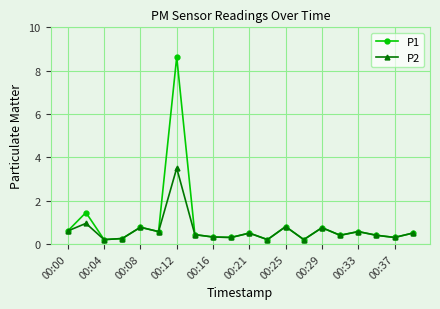

Which series has the largest total across all categories?

P1